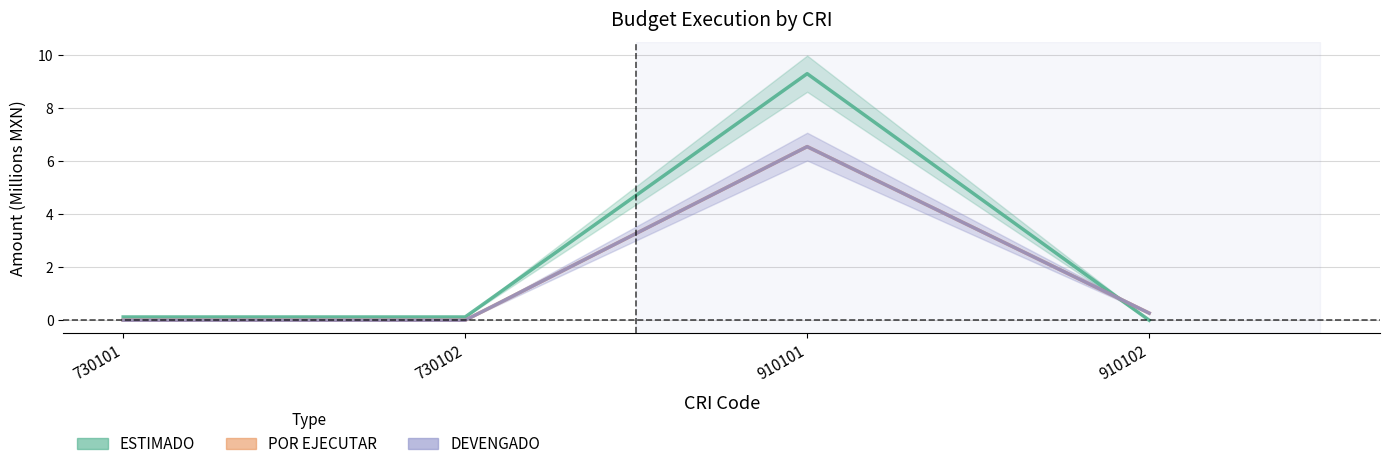

Reading left to right, what are all the values shown in this chart?

ESTIMADO: 0.1	0.1	9.3	0.0
POR EJECUTAR: 0.0	0.0	6.6	0.3
DEVENGADO: 0.0	0.0	6.6	0.3